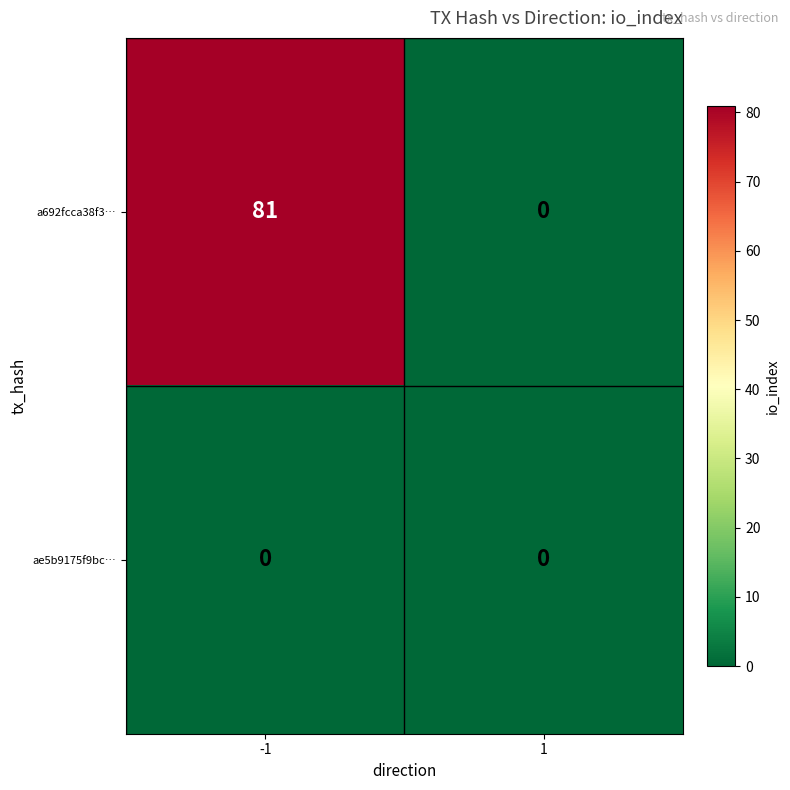

The ae5b9175f9bc… series shows 0 at -1. True or false?

True